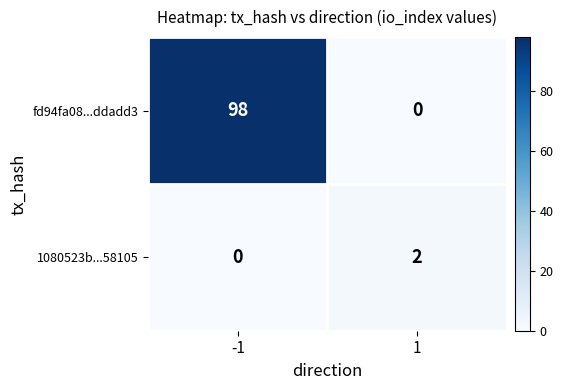

The value of fd94fa08...ddadd3 at 1 is -64. True or false?

False